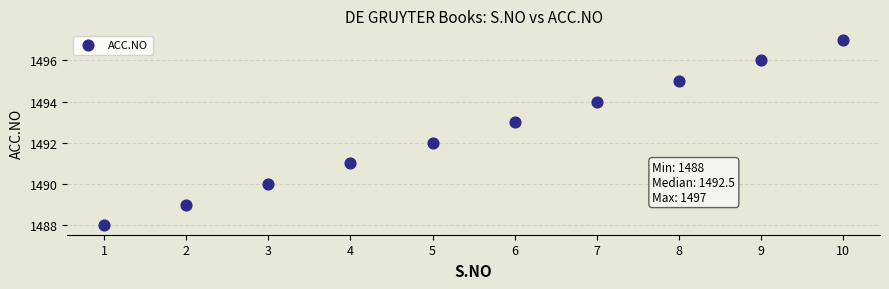

What is the range of Y values (max minus min)?

9